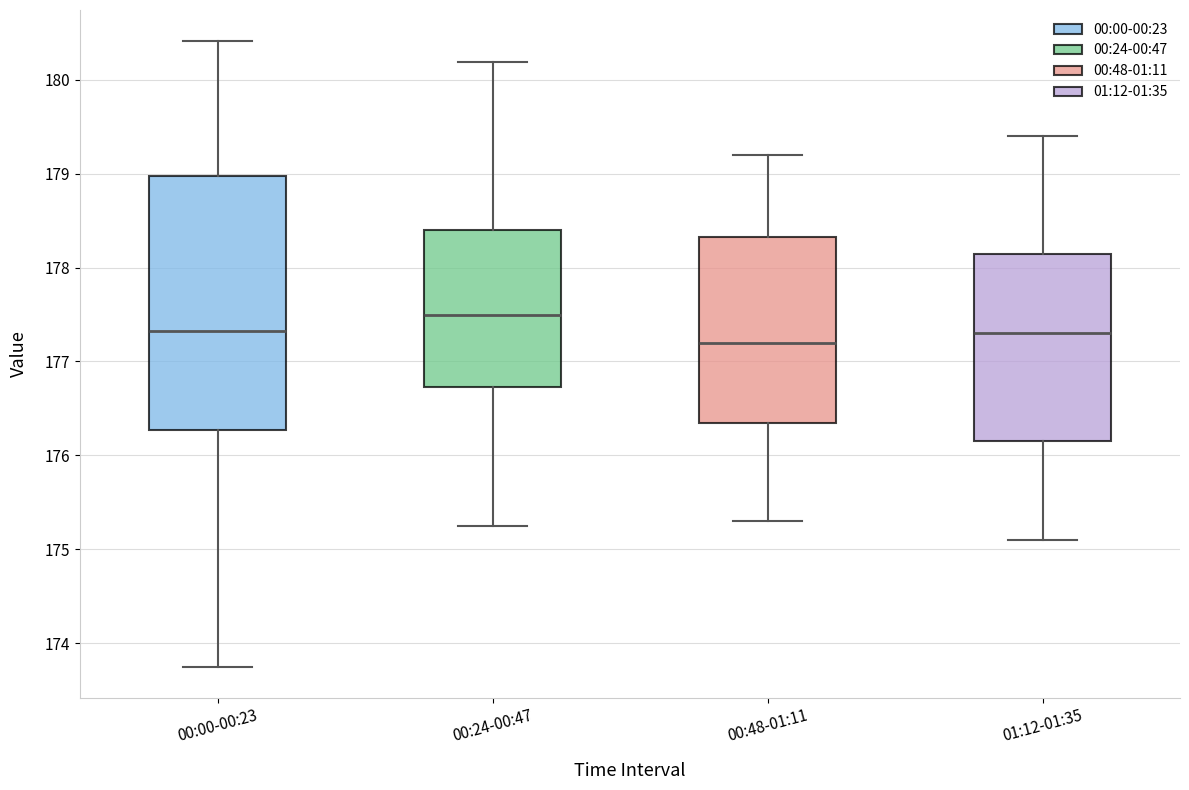

Reading left to right, transcribe this box plot: for each box, give where its median line is, the range the box spans, and where its two whiskers end, as read against the y-axis. The values are not printed on the chart, so give them approximately, as read against the axis.

00:00-00:23: median 177.3, box 176.3 to 179.0, whiskers 173.8 to 180.4
00:24-00:47: median 177.5, box 176.7 to 178.4, whiskers 175.3 to 180.2
00:48-01:11: median 177.2, box 176.4 to 178.3, whiskers 175.3 to 179.2
01:12-01:35: median 177.3, box 176.2 to 178.2, whiskers 175.1 to 179.4